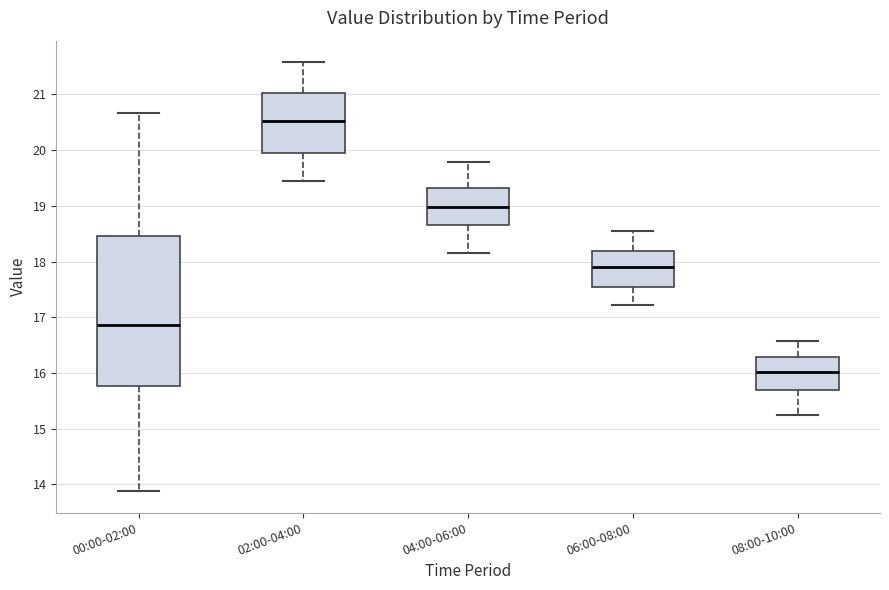

Reading left to right, read every box against the y-axis: the position of its median line, the range the box covers, and the ends of its whiskers. The values are not printed on the chart, so give them approximately, as read against the axis.

00:00-02:00: median 16.9, box 15.8 to 18.5, whiskers 13.9 to 20.7
02:00-04:00: median 20.5, box 19.9 to 21.0, whiskers 19.5 to 21.6
04:00-06:00: median 19.0, box 18.7 to 19.3, whiskers 18.2 to 19.8
06:00-08:00: median 17.9, box 17.5 to 18.2, whiskers 17.2 to 18.6
08:00-10:00: median 16.0, box 15.7 to 16.3, whiskers 15.3 to 16.6